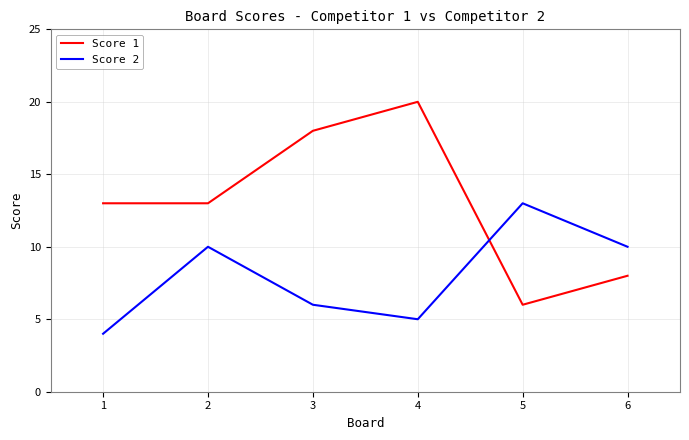

Which series ends up on top after the final intersection of Score 2 and Score 1?

Score 2